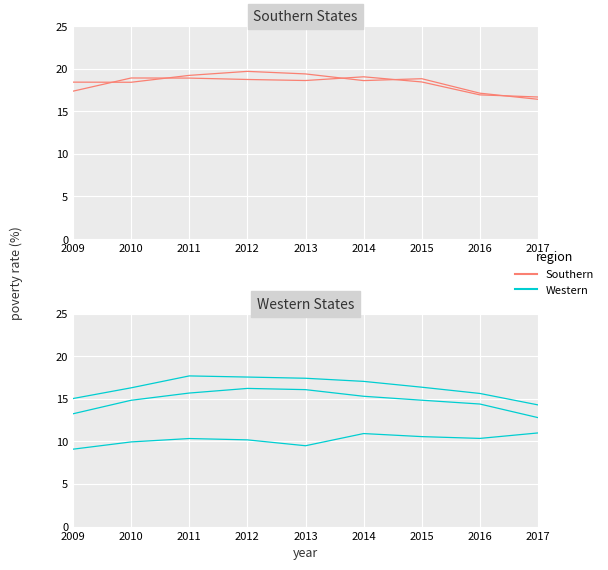

Is this an area chart (filled region under the line)?

No